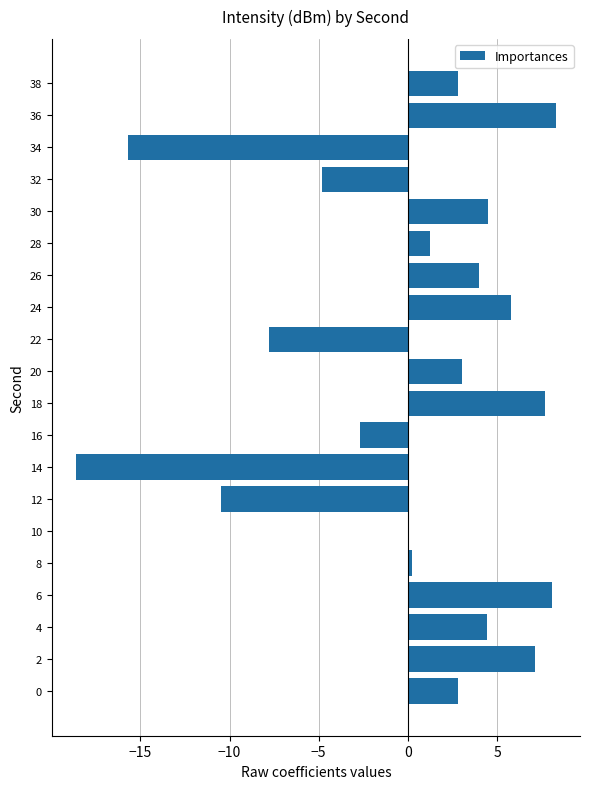

What is the sum of the values at 30 and 26?

8.4